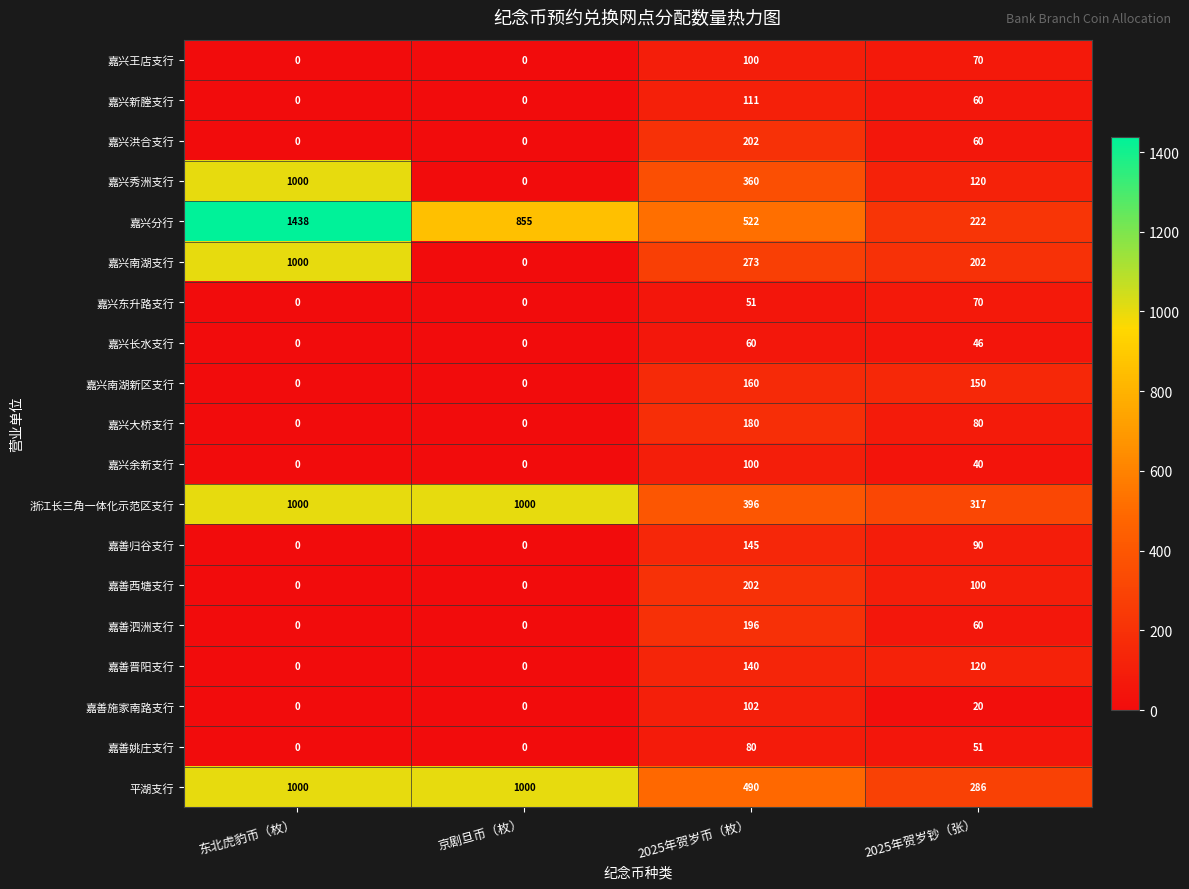

Read the 嘉兴长水支行 value at 2025年贺岁钞（张）, to the nearest 5.

45